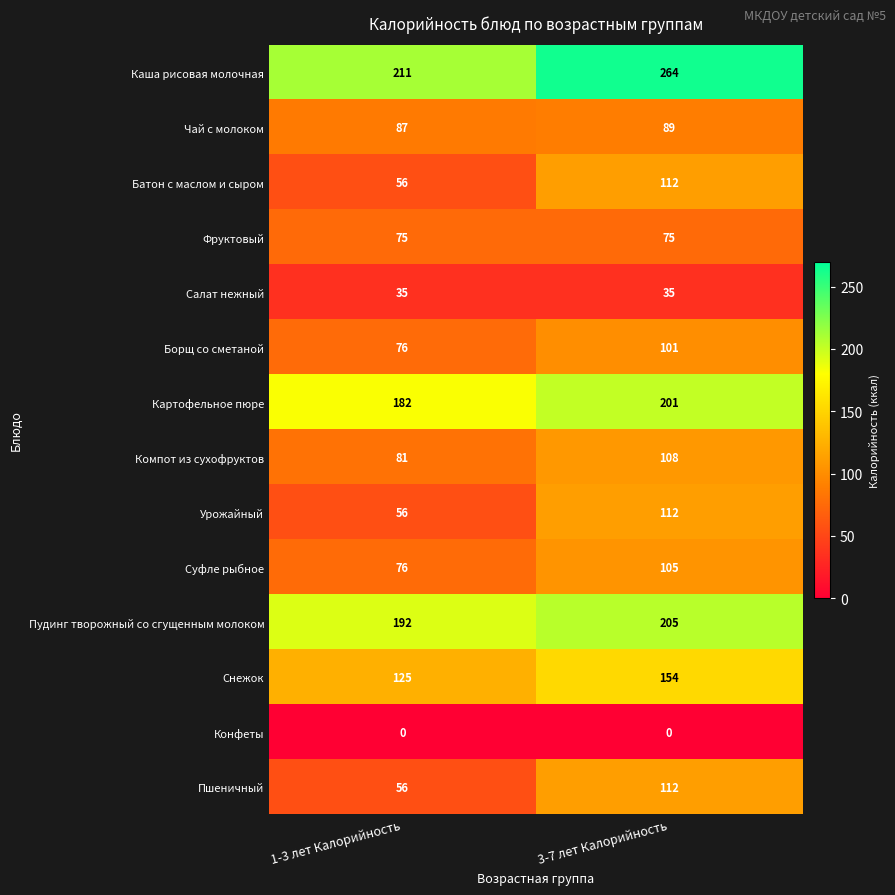

What is the difference between the highest and lowest values at 1-3 лет Калорийность?

211